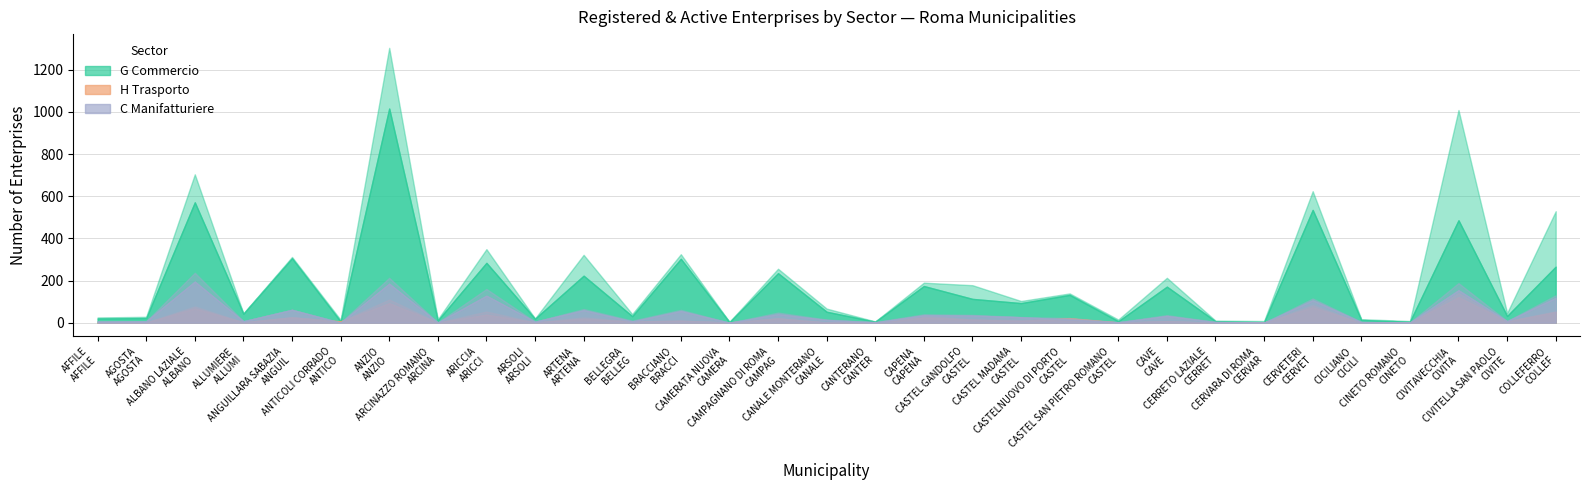

What is the sum of all G Commercio (Attive) values?

6683